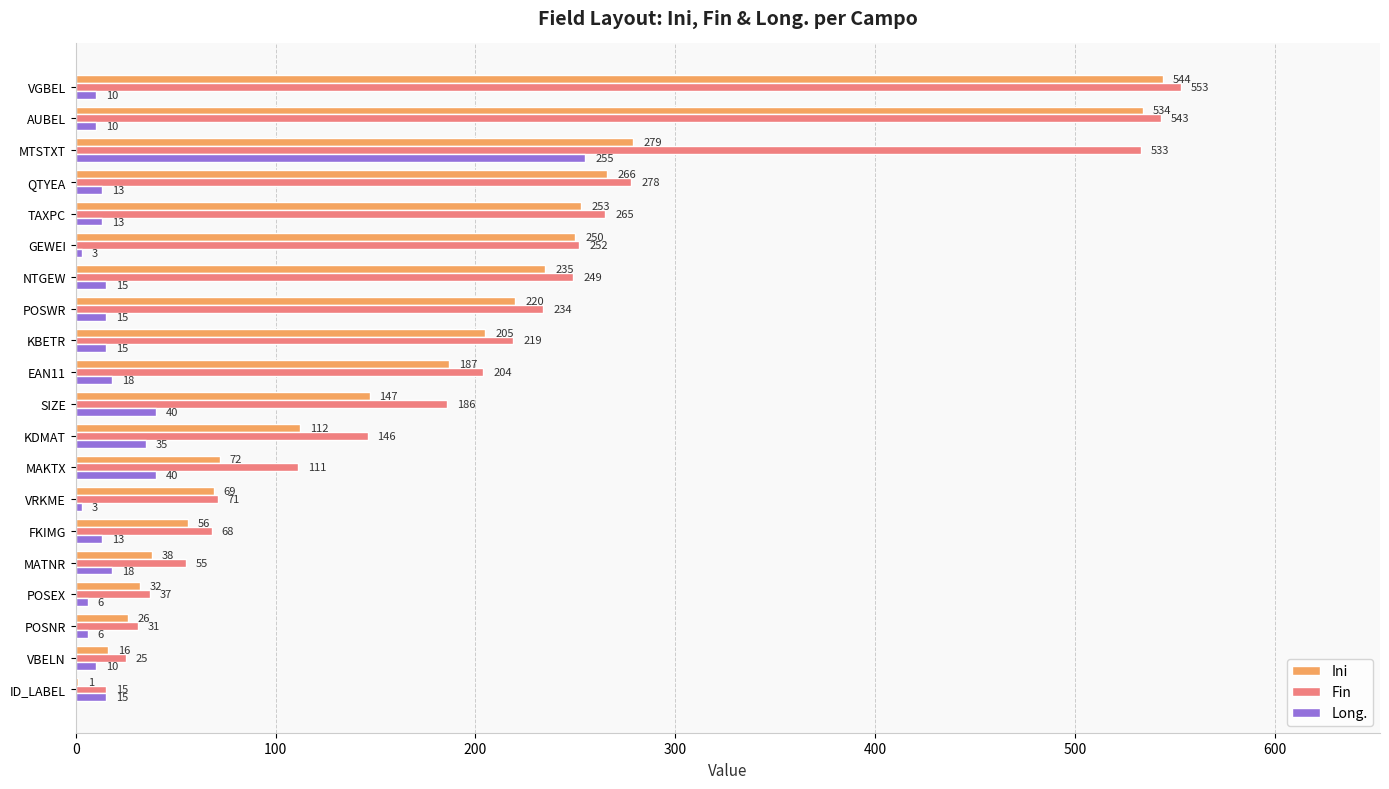

At which label does Ini reach its peak?

VGBEL